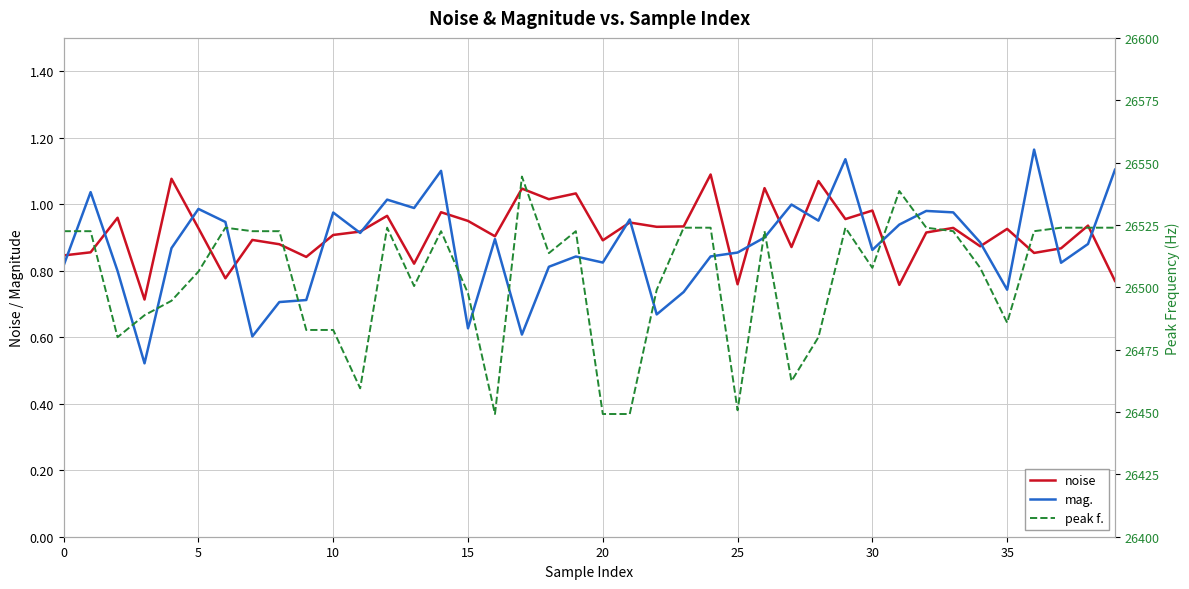

True or false: mag. and peak f. cross at least once.

False